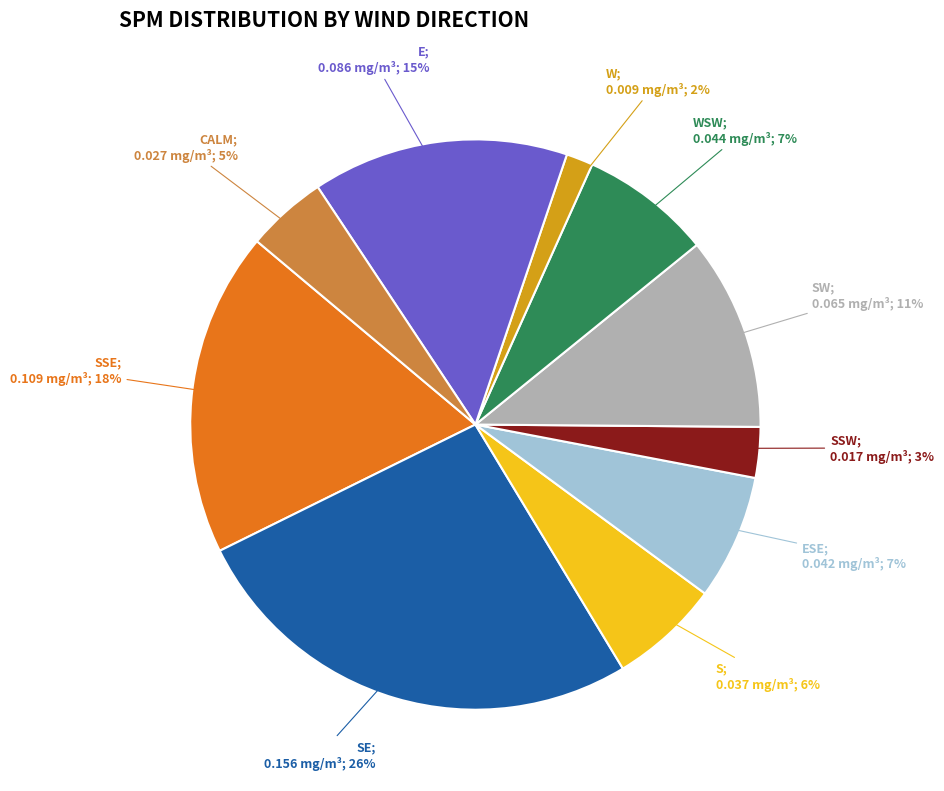

Does any single category account for the majority?

No